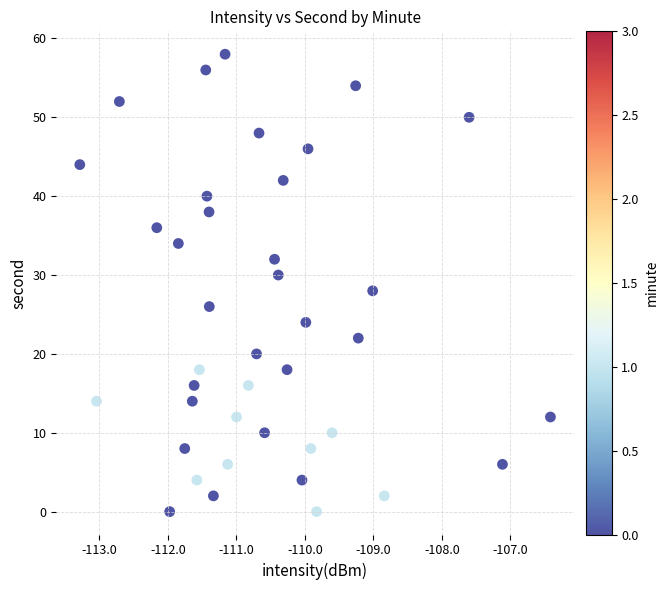

What is the range of Y values (max minus min)?

58